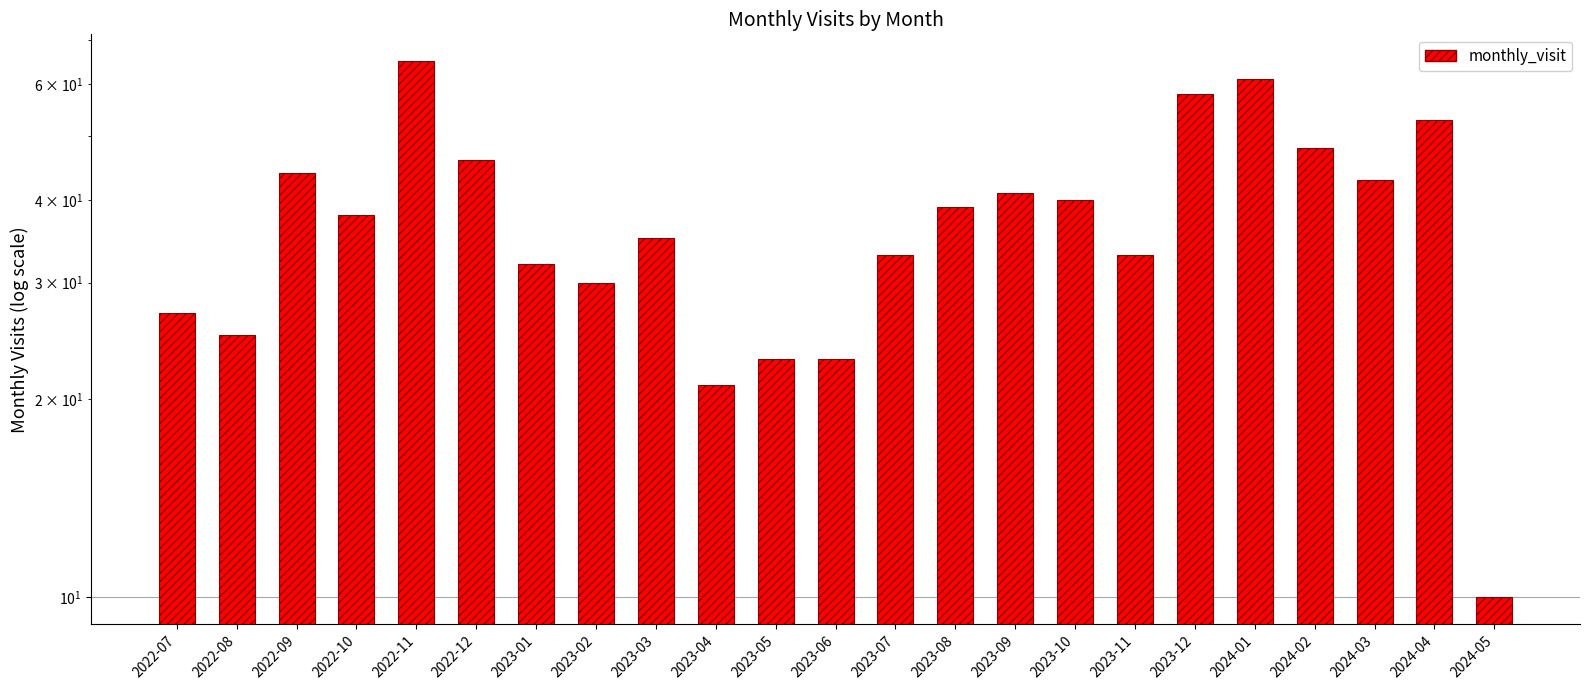

Rank the categories by value from lowest to highest.

2024-05, 2023-04, 2023-05, 2023-06, 2022-08, 2022-07, 2023-02, 2023-01, 2023-07, 2023-11, 2023-03, 2022-10, 2023-08, 2023-10, 2023-09, 2024-03, 2022-09, 2022-12, 2024-02, 2024-04, 2023-12, 2024-01, 2022-11